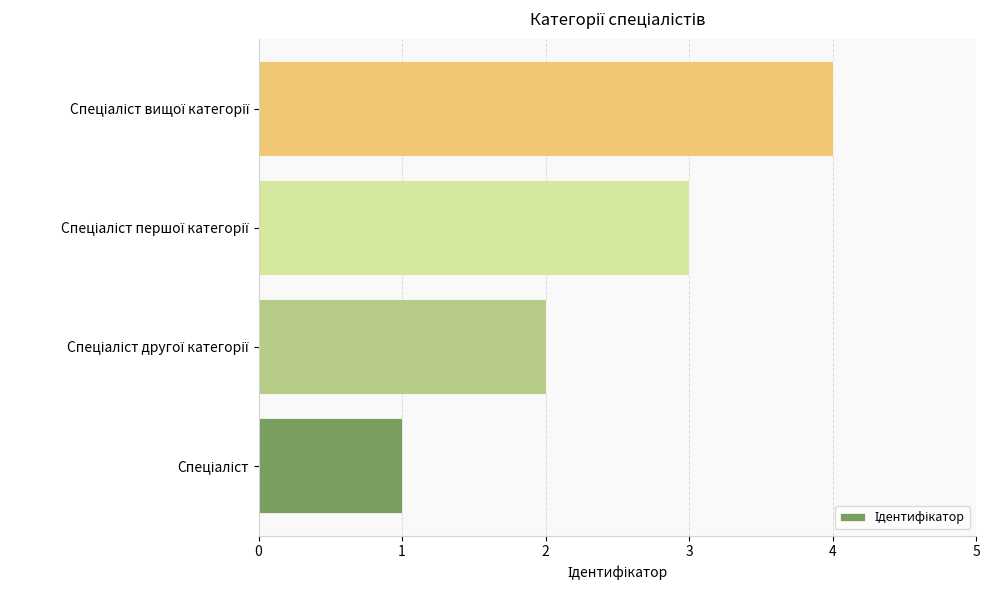

What is the sum of all values?

10